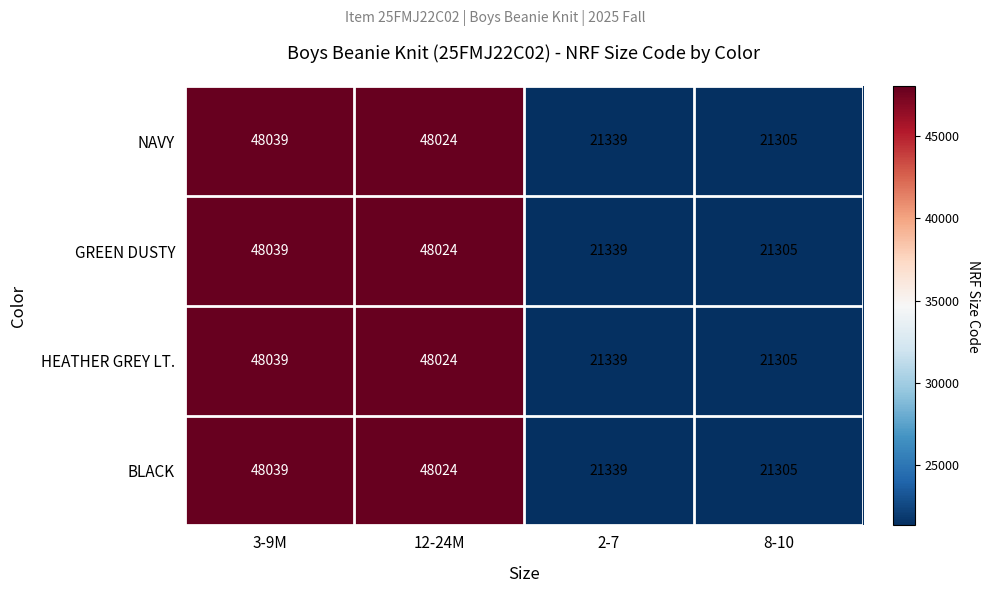

The value of NAVY at 8-10 is 21305. True or false?

True